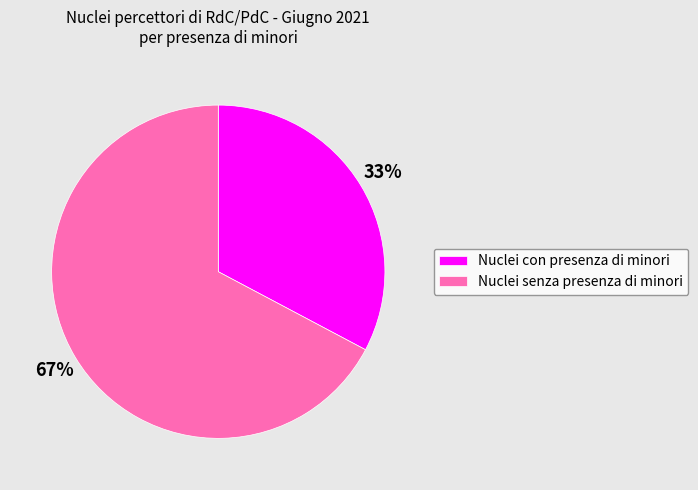

What percentage is the Nuclei con presenza di minori slice, to the nearest percent?

33%